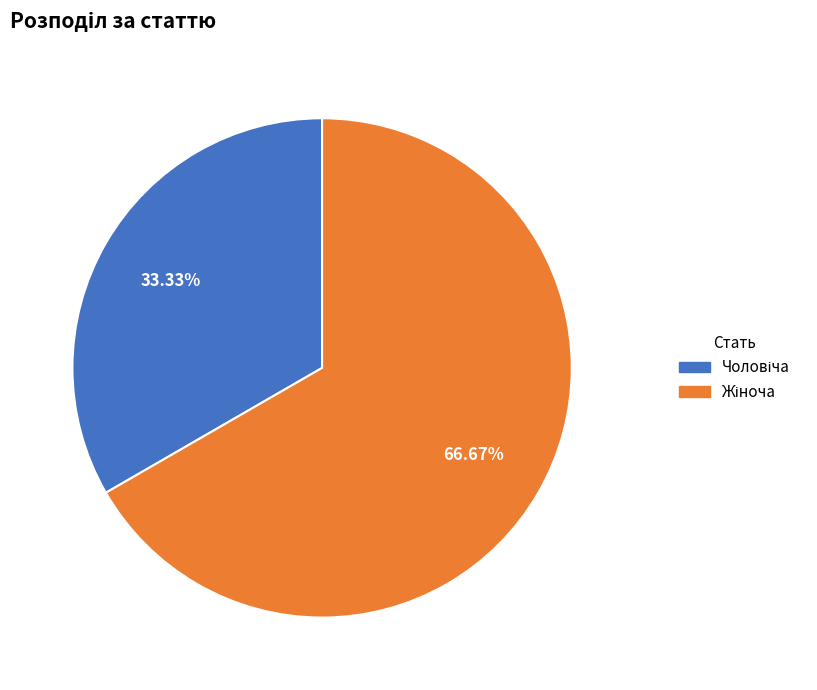

Is there a majority slice in this chart?

Yes